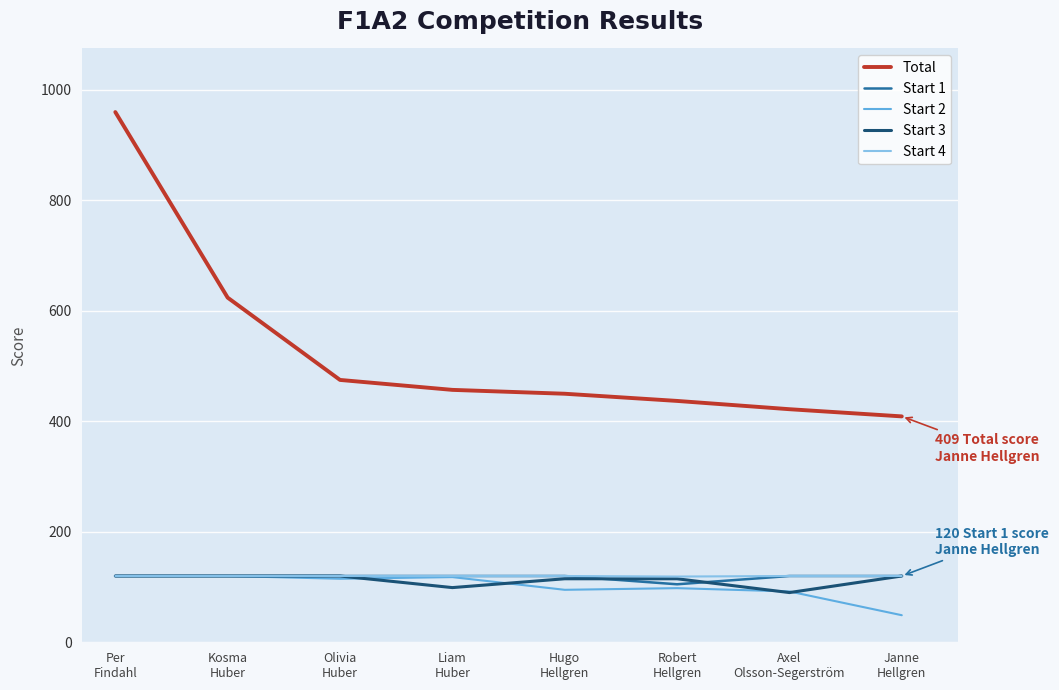

What is the spread (max minus min) of values at Janne
Hellgren?

360